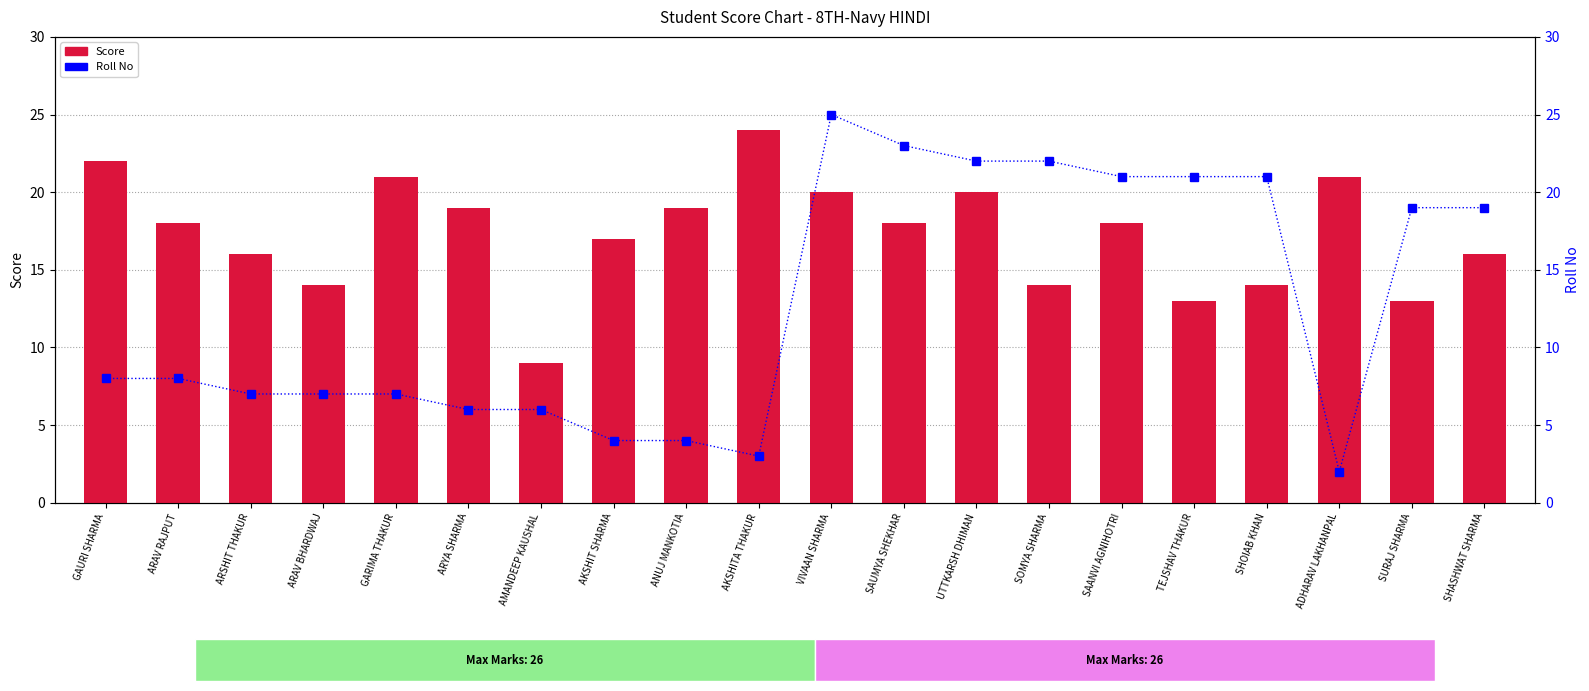

The value of Score at ARAV RAJPUT is 11. True or false?

False